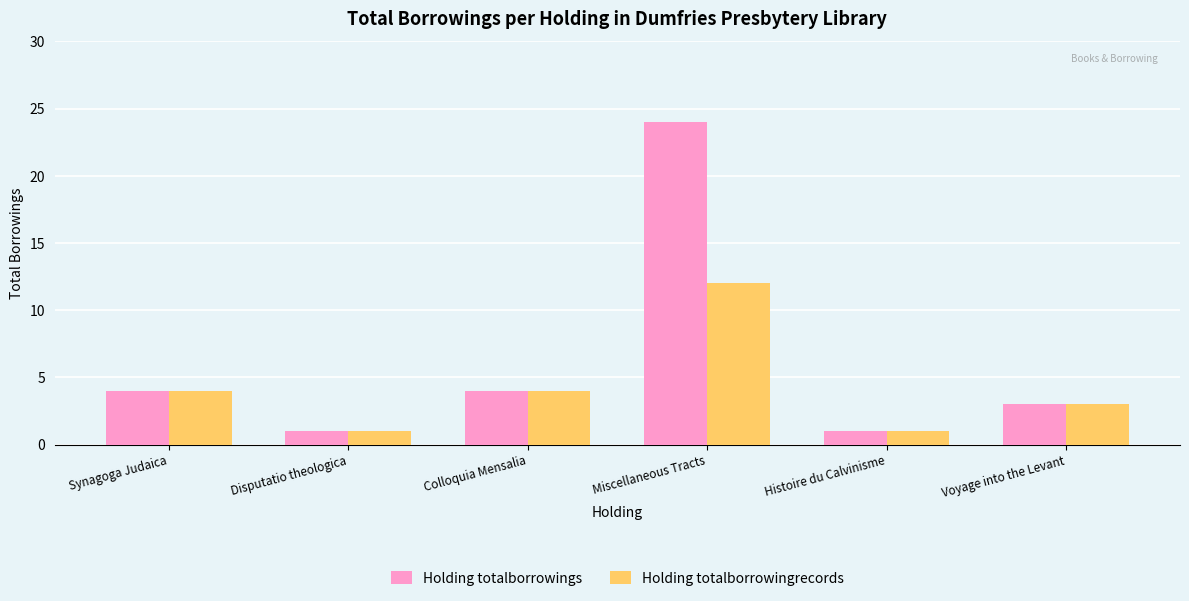

Rank the series by their average value, from highest to lowest.

Holding totalborrowings, Holding totalborrowingrecords